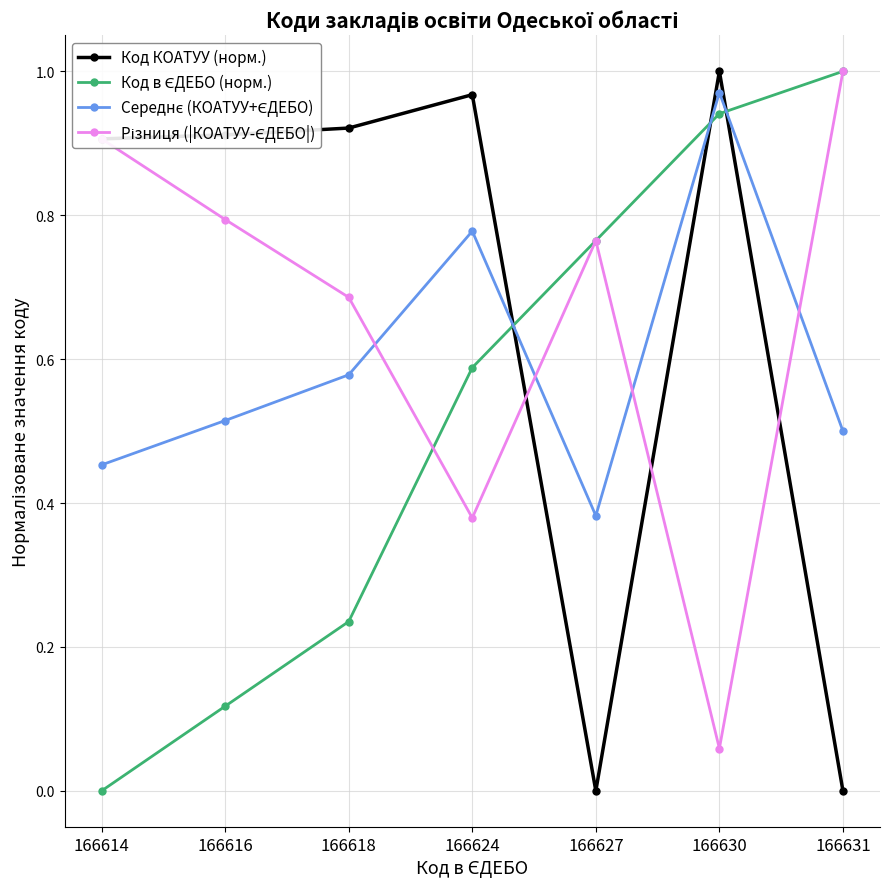

How many data points does each series have?

7